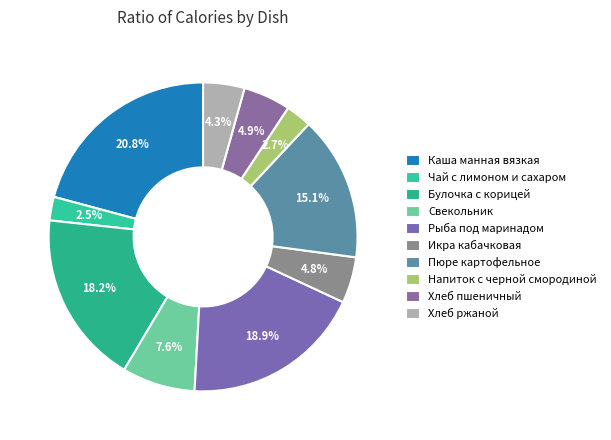

Rank the categories by value from lowest to highest.

Чай с лимоном и сахаром, Напиток с черной смородиной, Хлеб ржаной, Икра кабачковая, Хлеб пшеничный, Свекольник, Пюре картофельное, Булочка с корицей, Рыба под маринадом, Каша манная вязкая